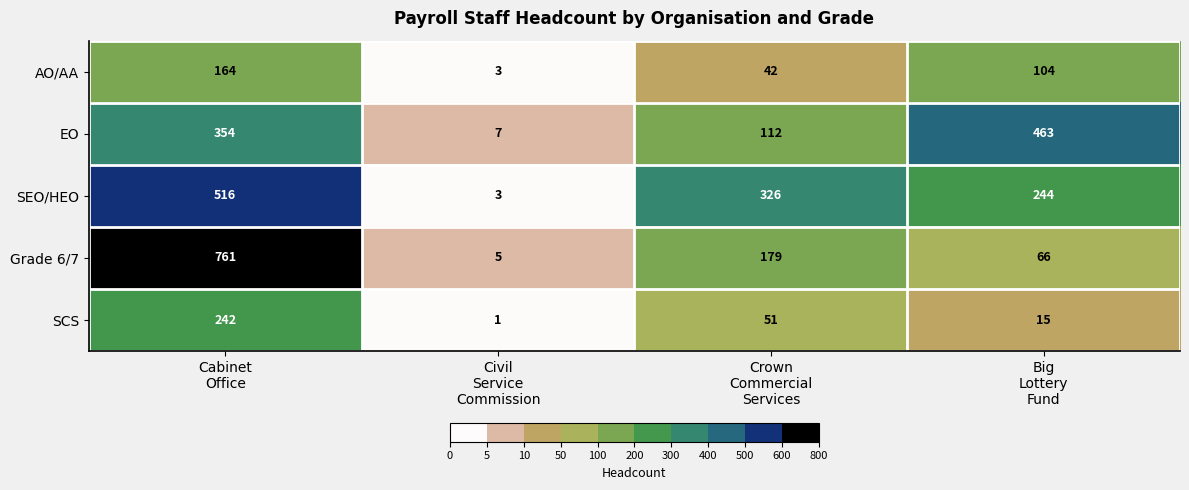

At how many categories does at least one series exceed 59?

3